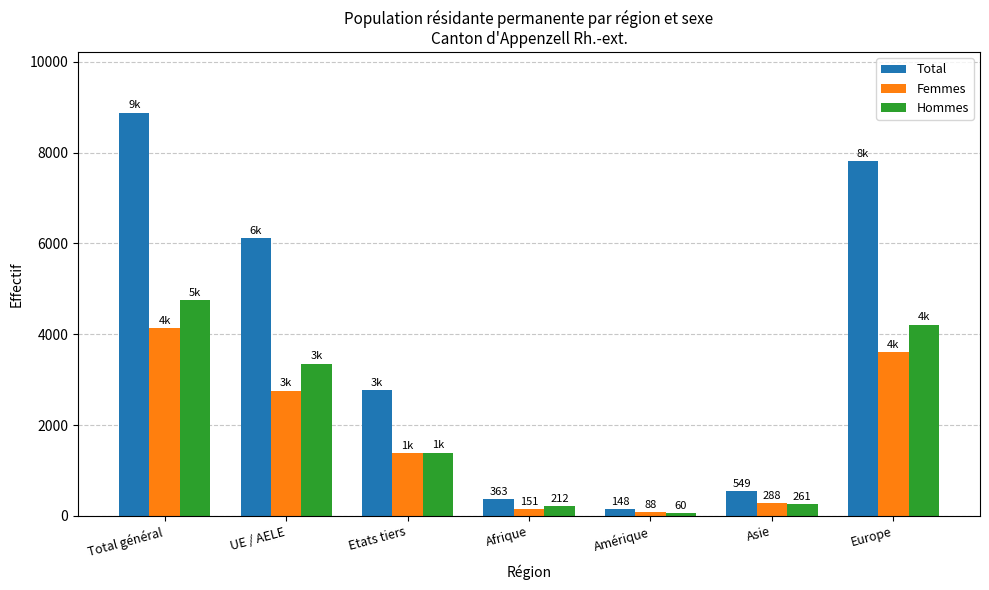

What value does the Total series have at Europe, to the nearest 100?

7800